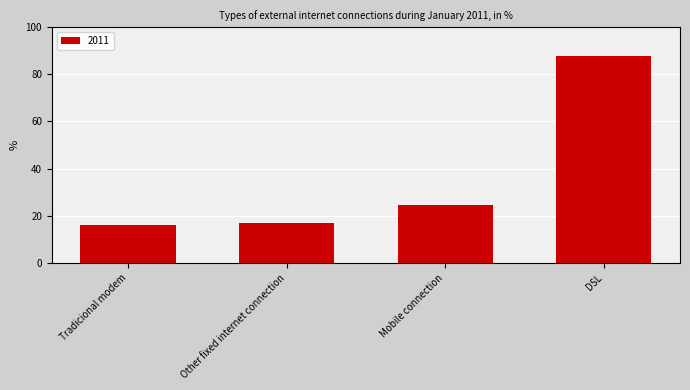

Reading left to right, what are all the values shown in this chart?

Tradicional modem=16.1	Other fixed internet connection=16.7	Mobile connection=24.6	DSL=87.7